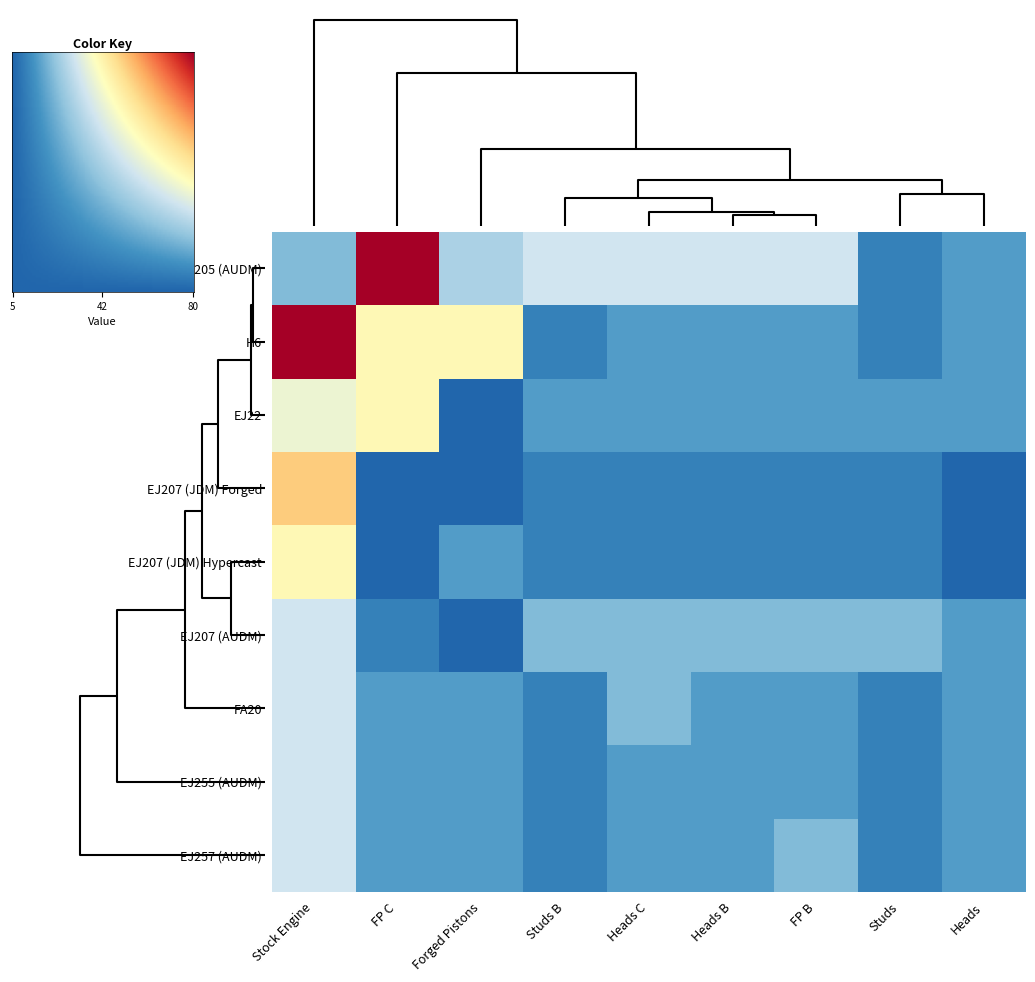

What is the difference between the maximum and minimum values in the EJ257 (AUDM) series?

20